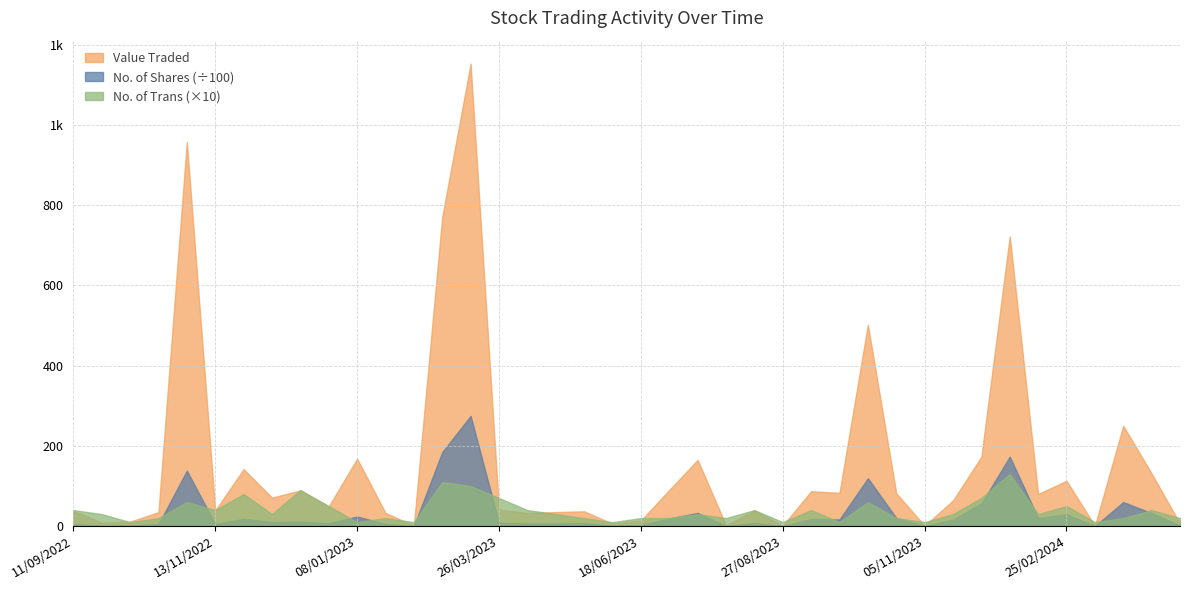

Does the chart display data point markers on the line(s)?

No